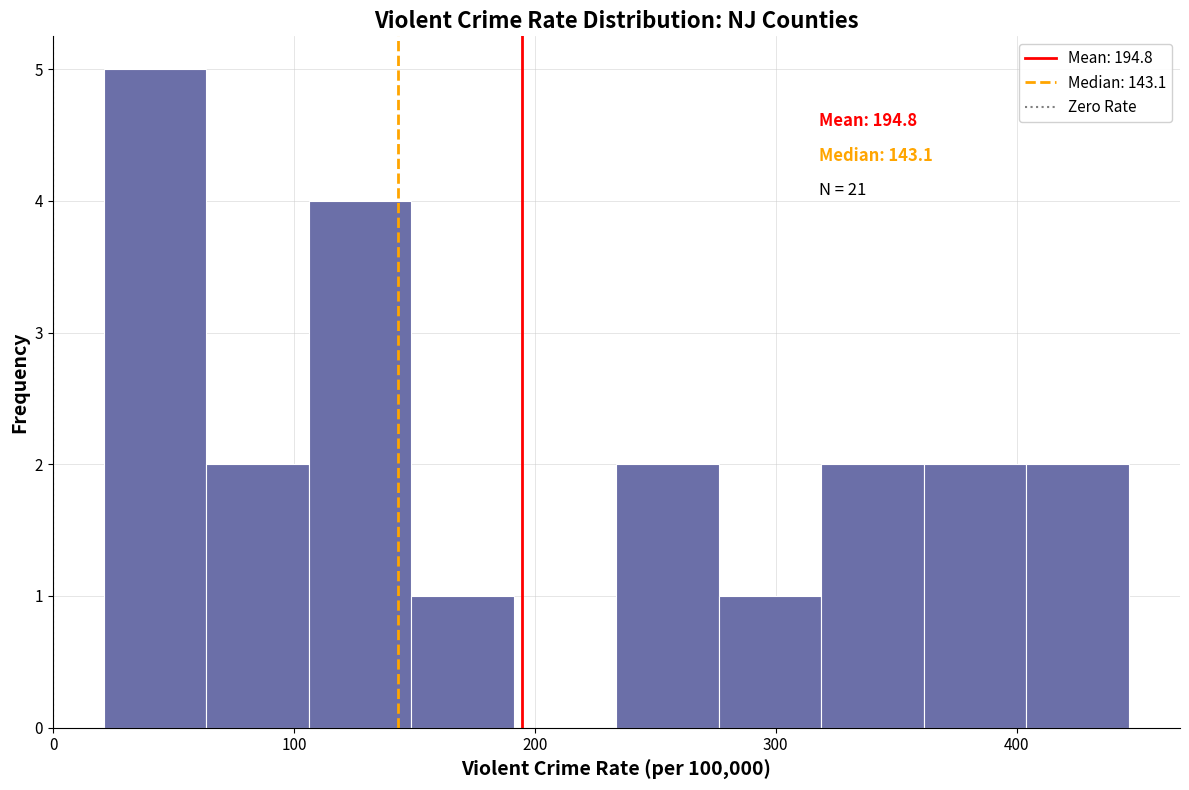

Which range on the x-axis has the tallest bar?

20 to 60